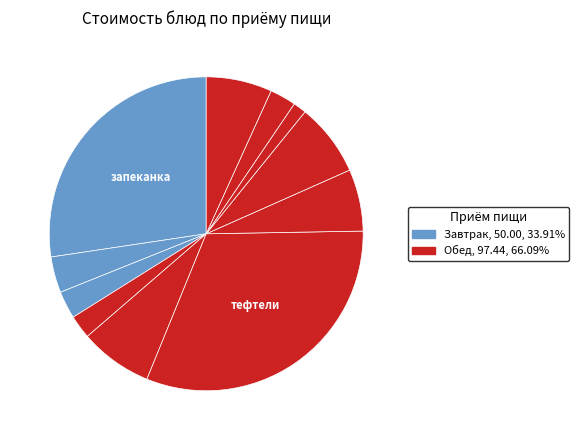

Count the number of slices in the pie.

11